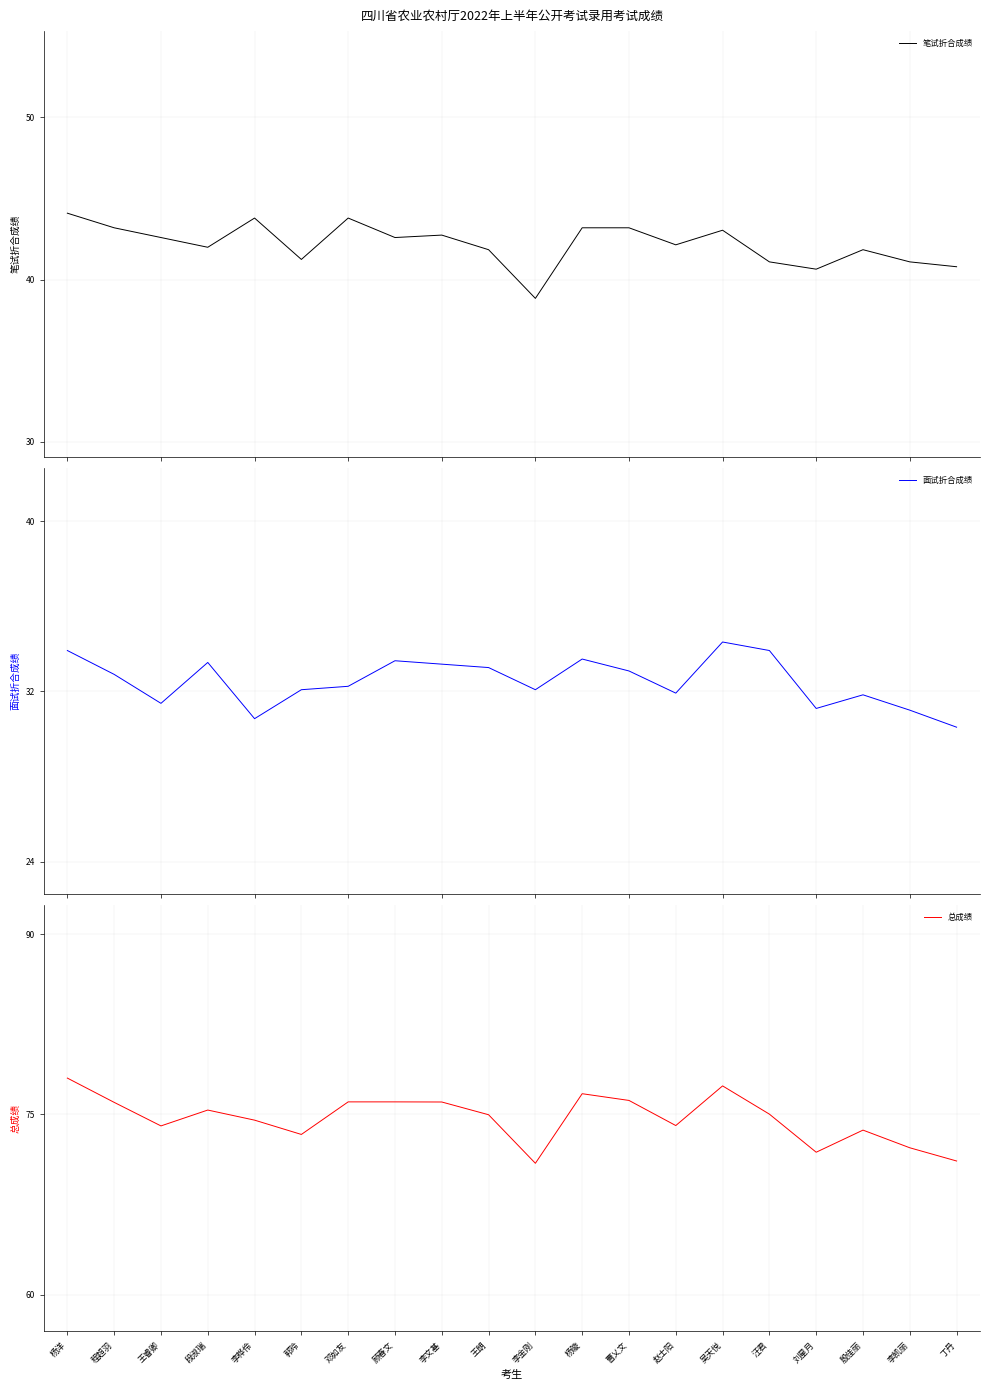

True or false: 面试折合成绩 and 总成绩 intersect in this chart.

False